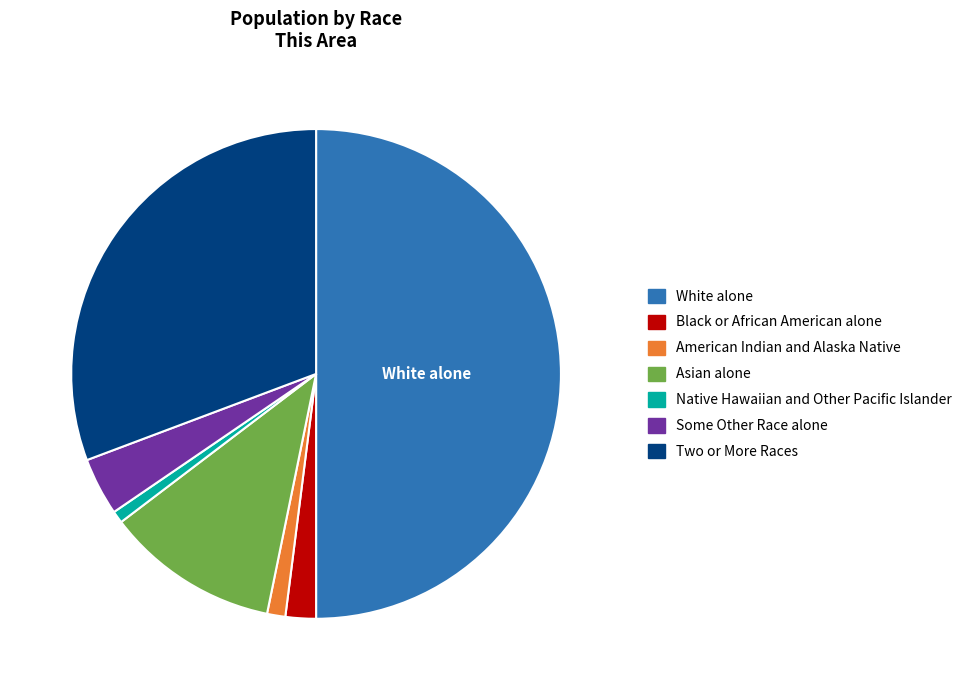

Which slice is the largest?

White alone